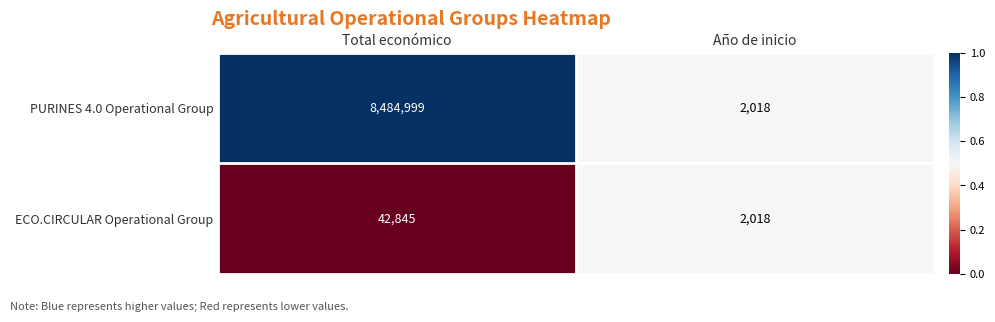

Which series changed the most between Total económico and Año de inicio?

PURINES 4.0 Operational Group